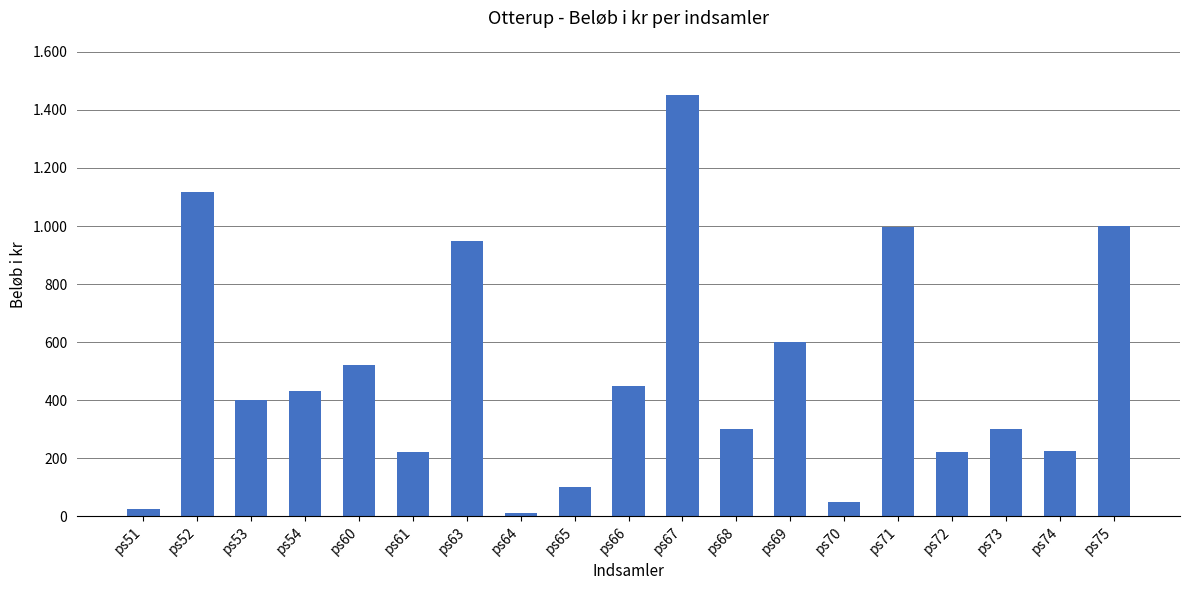

The value at ps72 is 296. True or false?

False